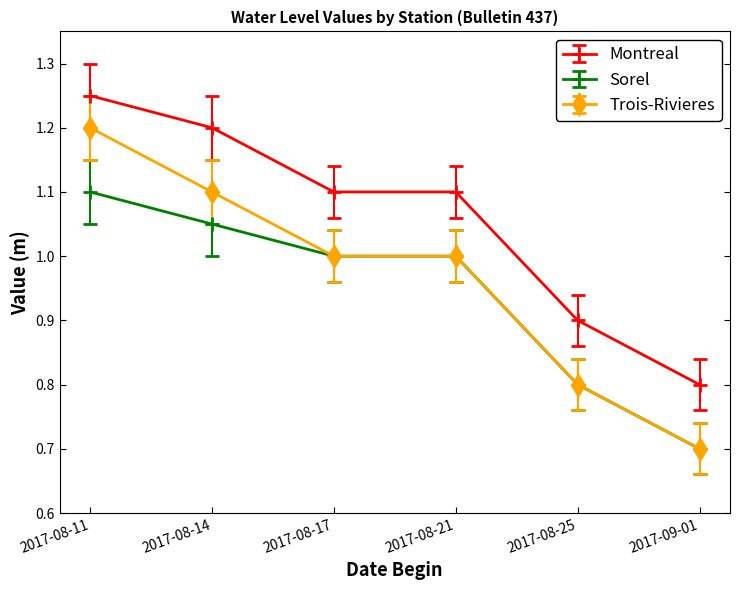

How many data points in Montreal are above 1?

4